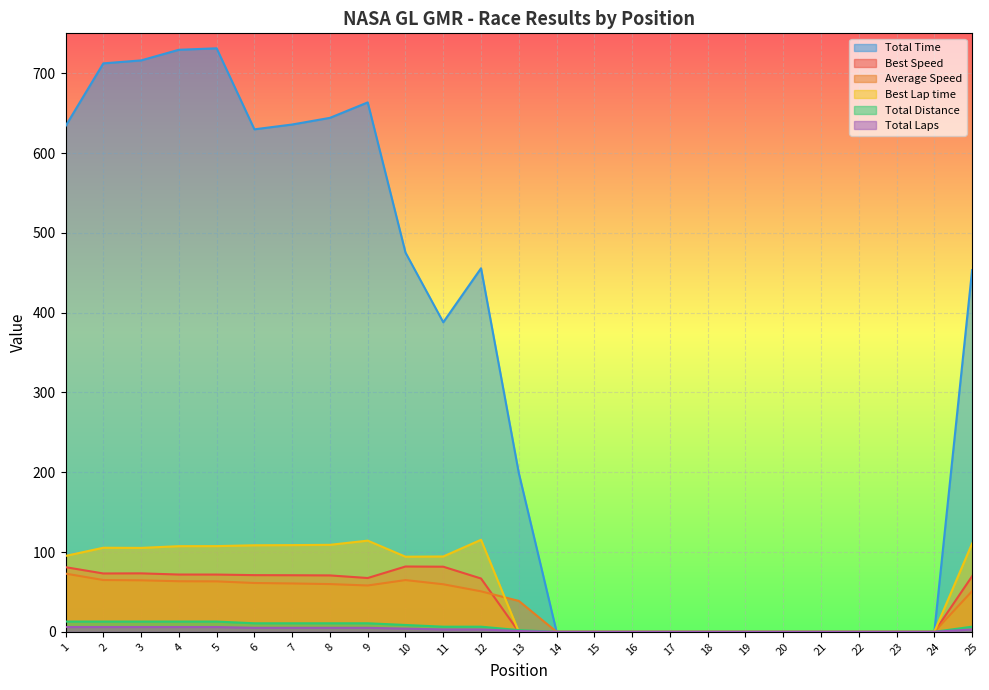

What is the greatest value displayed?

731.2